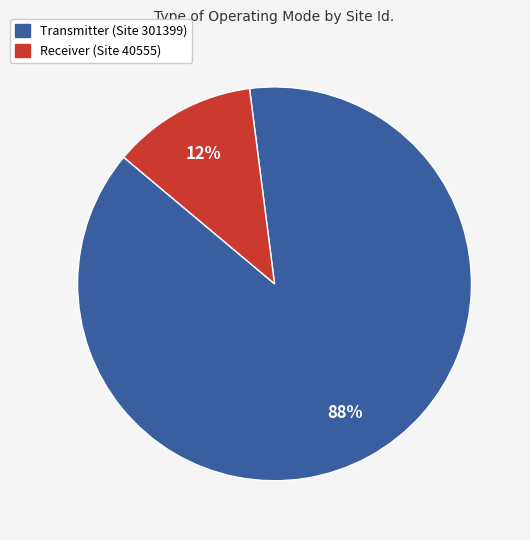

To the nearest percent, what portion does Transmitter (Site 301399) represent?

88%